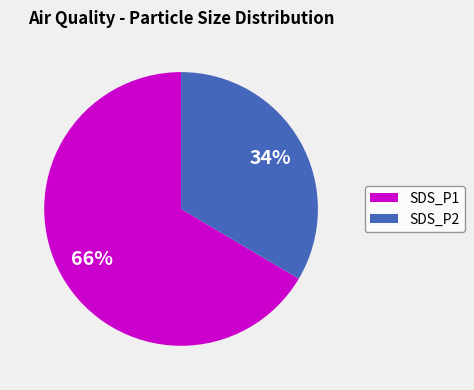

Which slice represents more than half of the pie?

SDS_P1